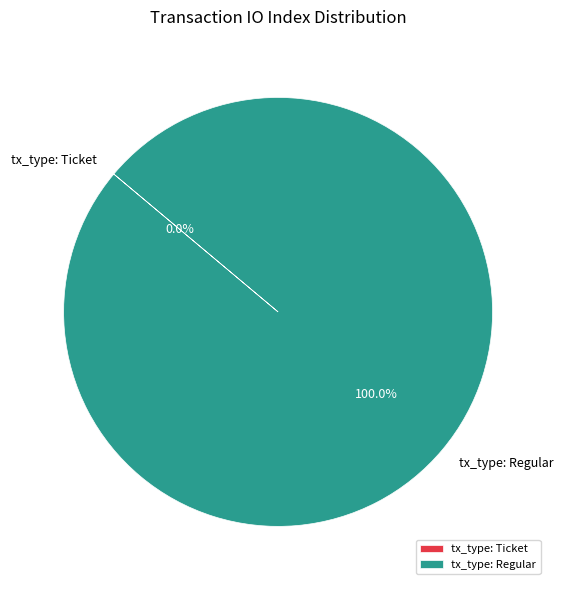

Which category has the smallest portion of the pie?

tx_type: Ticket